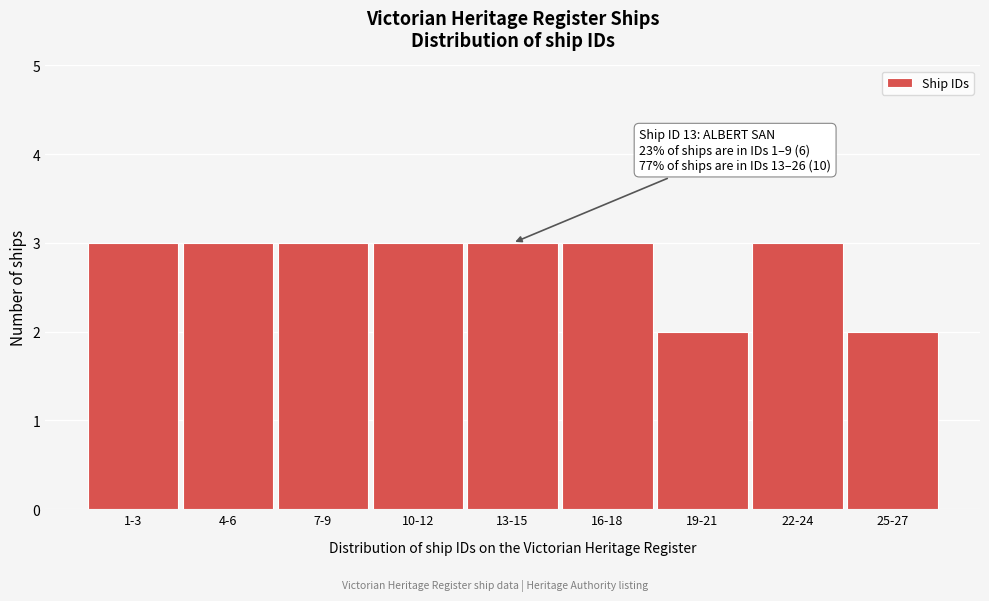

Reading right to left, list all the values displayed in this chart.

2	3	2	3	3	3	3	3	3